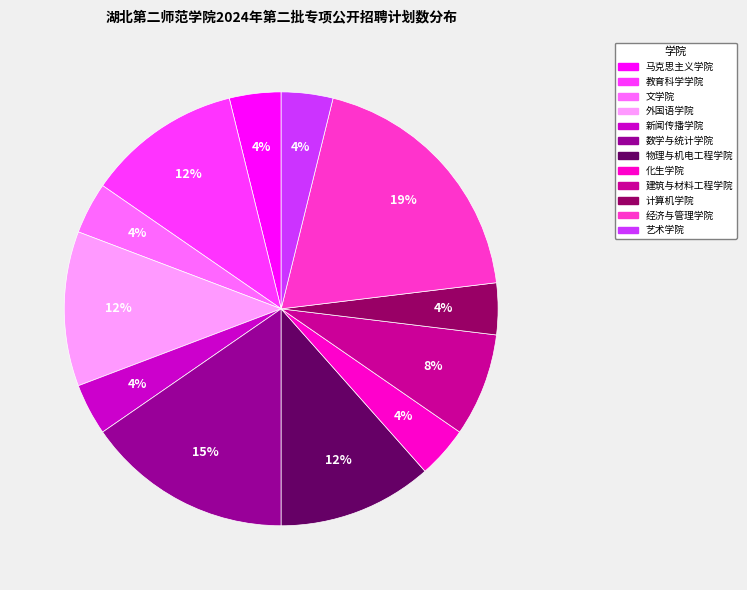

What percentage is the 建筑与材料工程学院 slice, to the nearest percent?

8%